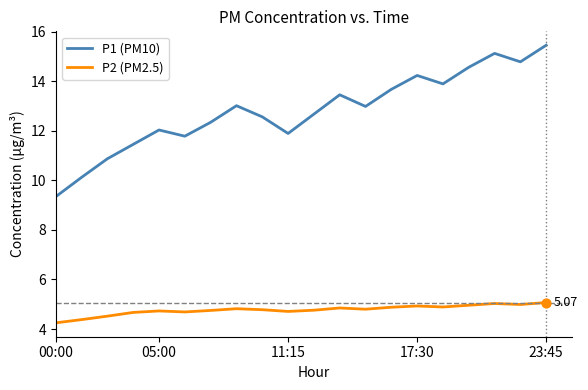

Which series has the largest total across all categories?

P1 (PM10)